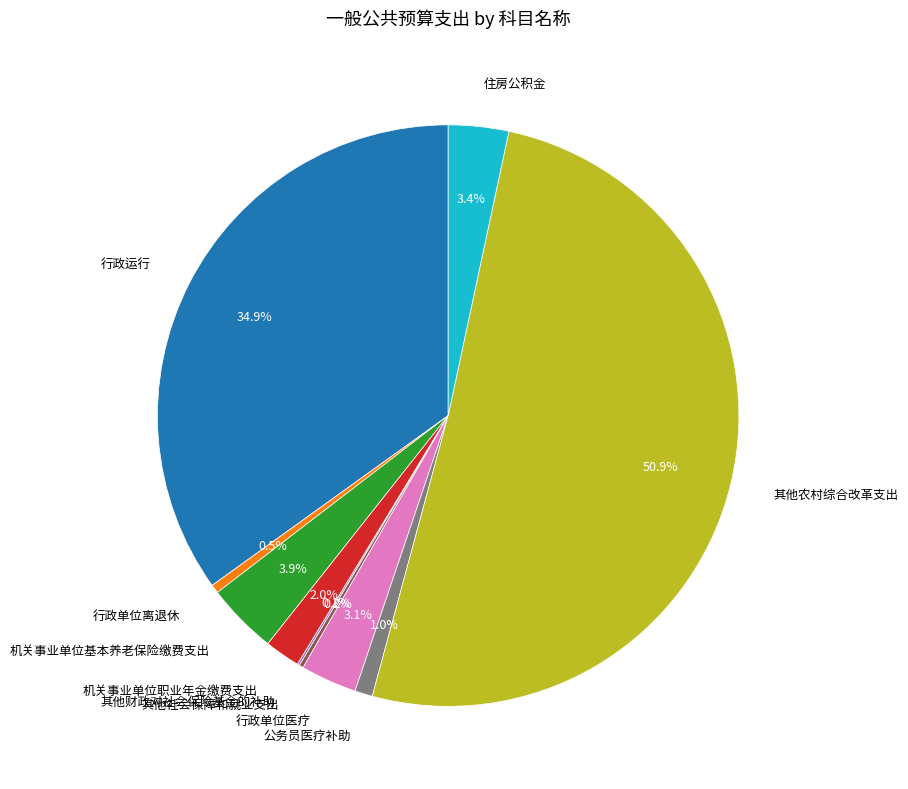

Do 公务员医疗补助 and 机关事业单位职业年金缴费支出 together represent more than half of the pie?

No